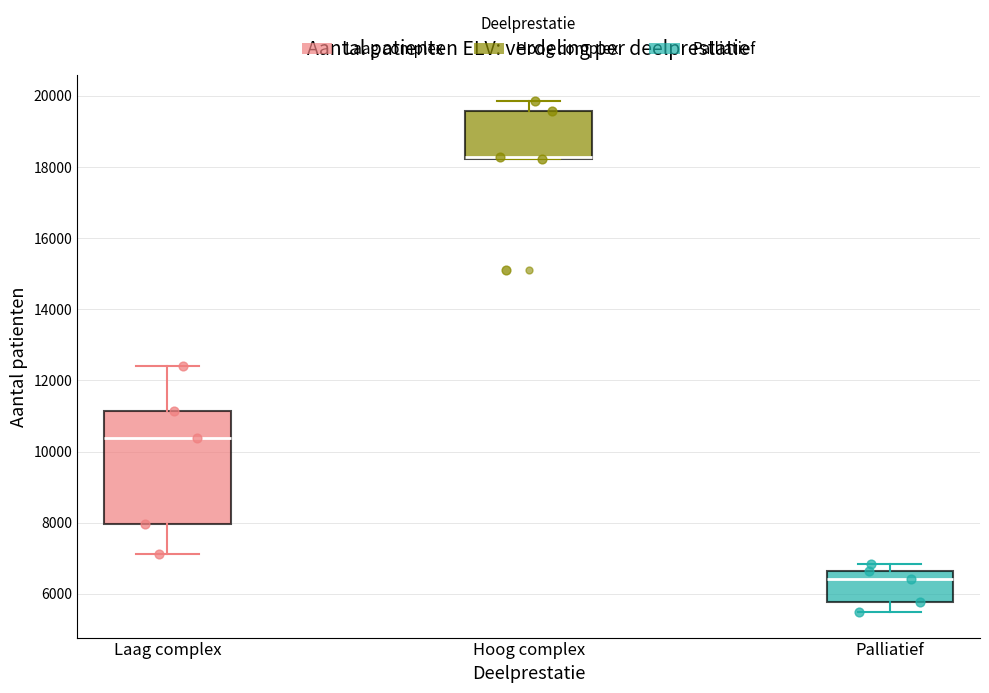

Reading left to right, read every box against the y-axis: the position of its median line, the range the box covers, and the ends of its whiskers. The values are not printed on the chart, so give them approximately, as read against the axis.

Laag complex: median 10400, box 8000 to 11200, whiskers 7200 to 12400
Hoog complex: median 18200 (drawn on the box's lower edge), box 18200 to 19600, whiskers 18200 to 19800
Palliatief: median 6400, box 5800 to 6600, whiskers 5400 to 6800